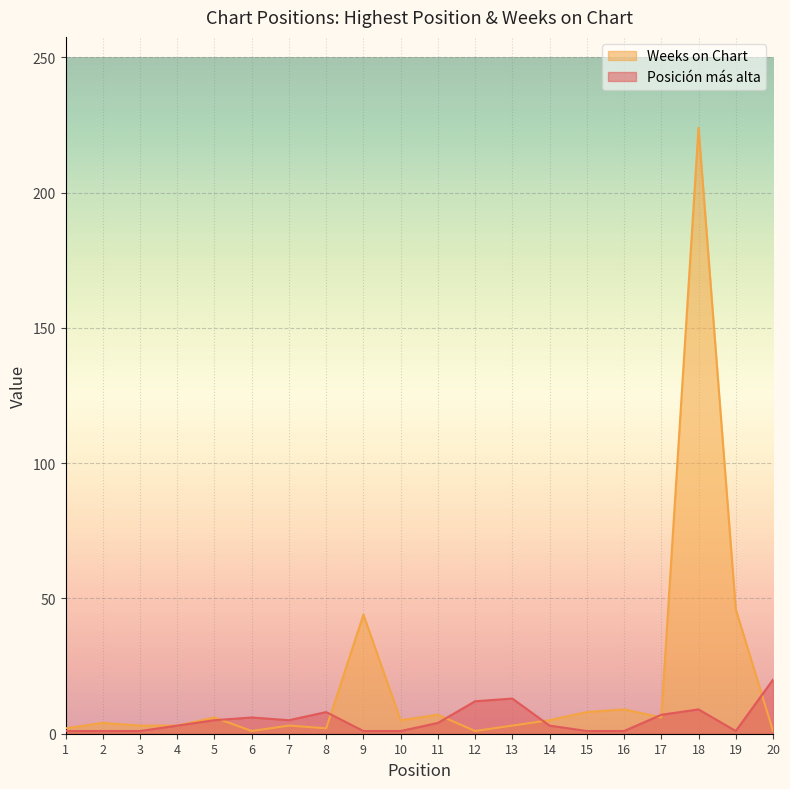

What is the difference between the highest and lowest values at 16?

8